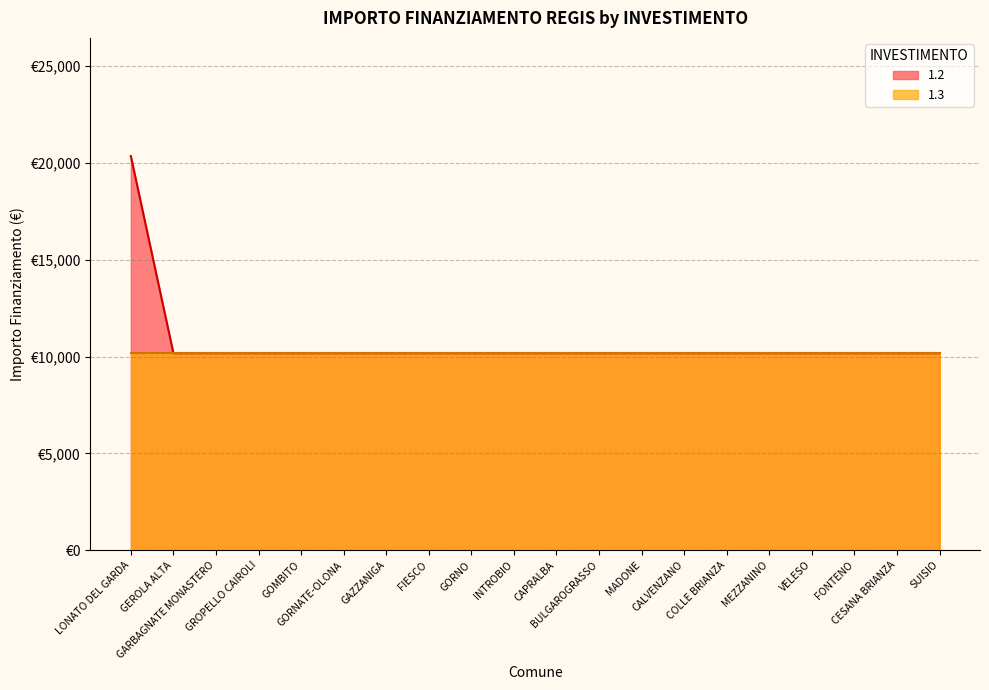

What is the approximate value at SUISIO?

10172